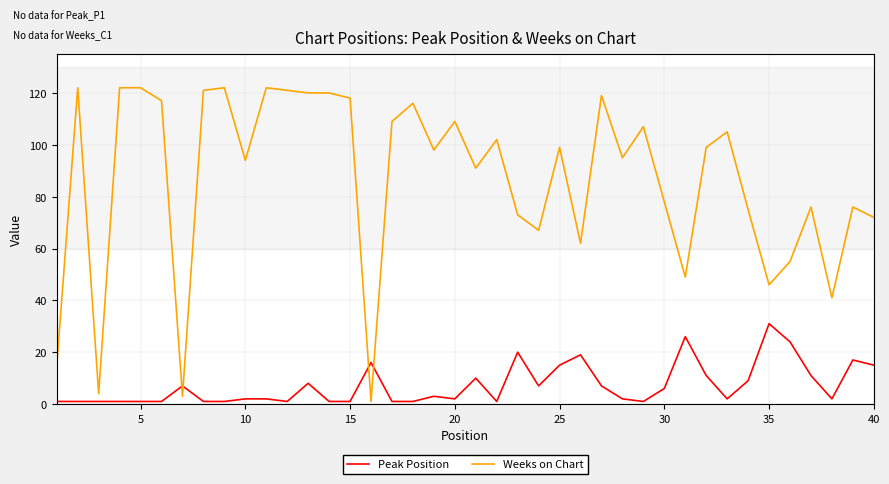

Which series has the largest total across all categories?

Weeks on Chart